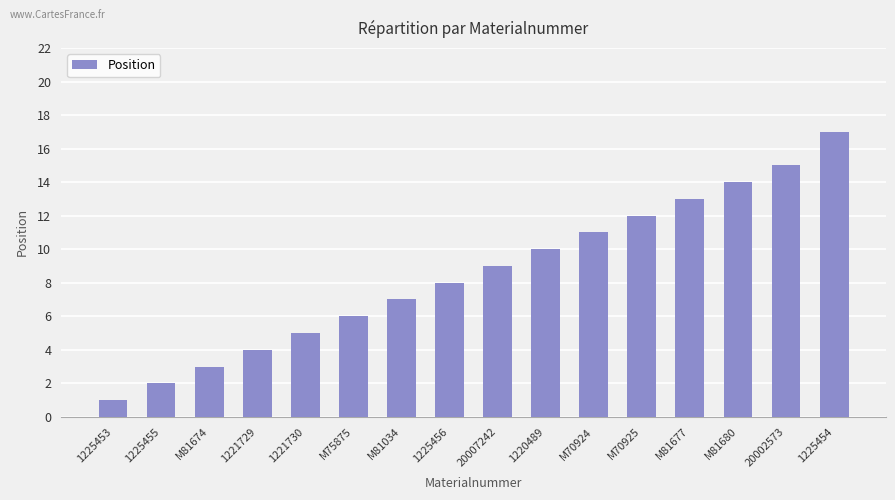

Rank the categories by value from lowest to highest.

1225453, 1225455, M81674, 1221729, 1221730, M75875, M81034, 1225456, 20007242, 1220489, M70924, M70925, M81677, M81680, 20002573, 1225454